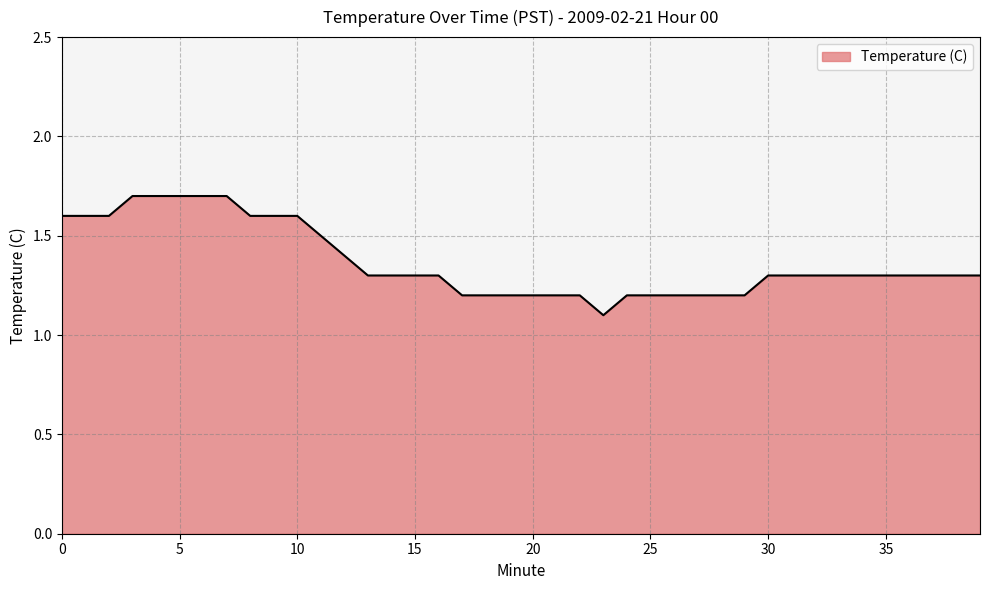

What is the greatest value displayed?

1.7